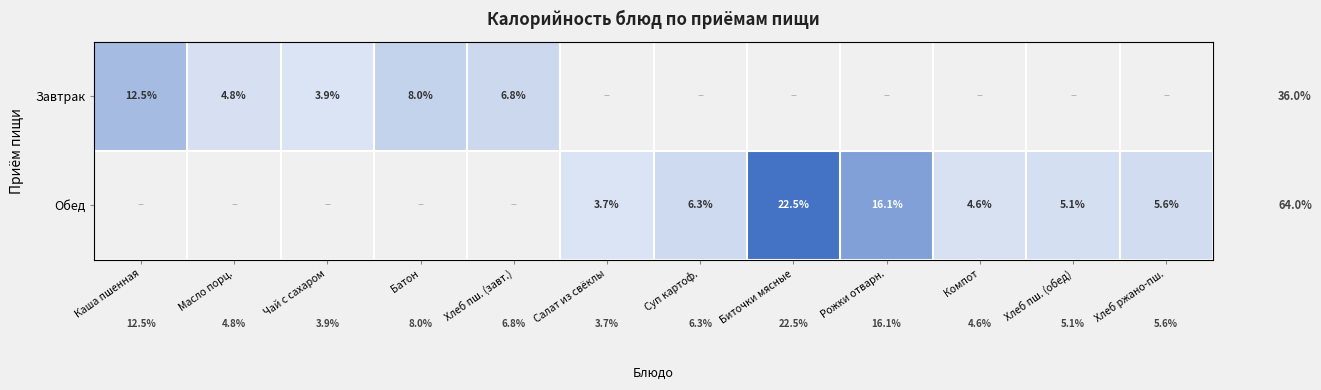

How many positive values does the Обед series have?

7